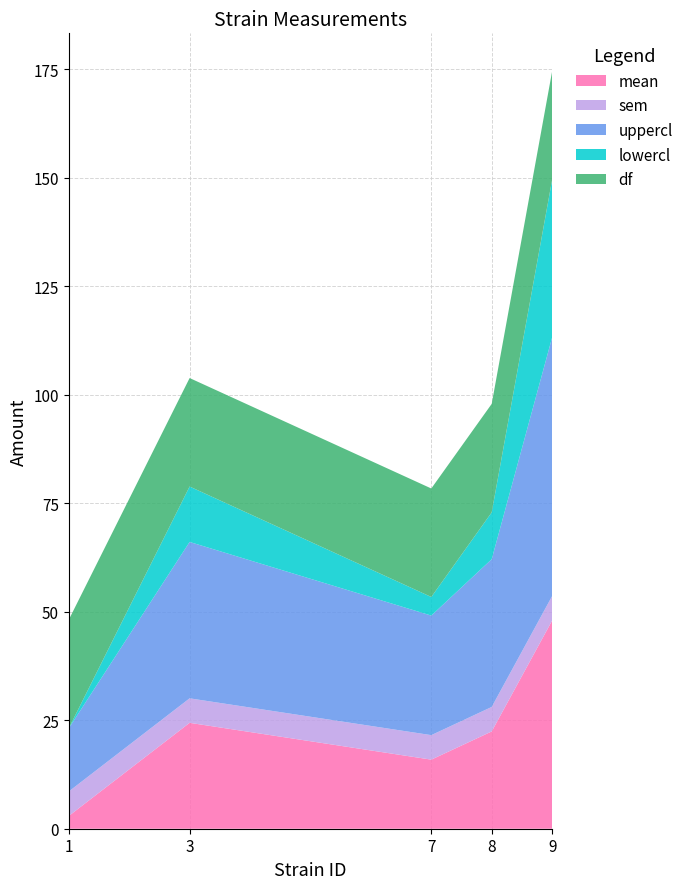

Reading left to right, extract all data points from this chart.

mean: 2.9	24.4	15.9	22.4	48.0
sem: 5.6	5.6	5.6	5.6	5.6
uppercl: 14.6	36.0	27.5	34.0	59.6
lowercl: -8.7	12.8	4.3	10.8	36.3
df: 25.0	25.0	25.0	25.0	25.0